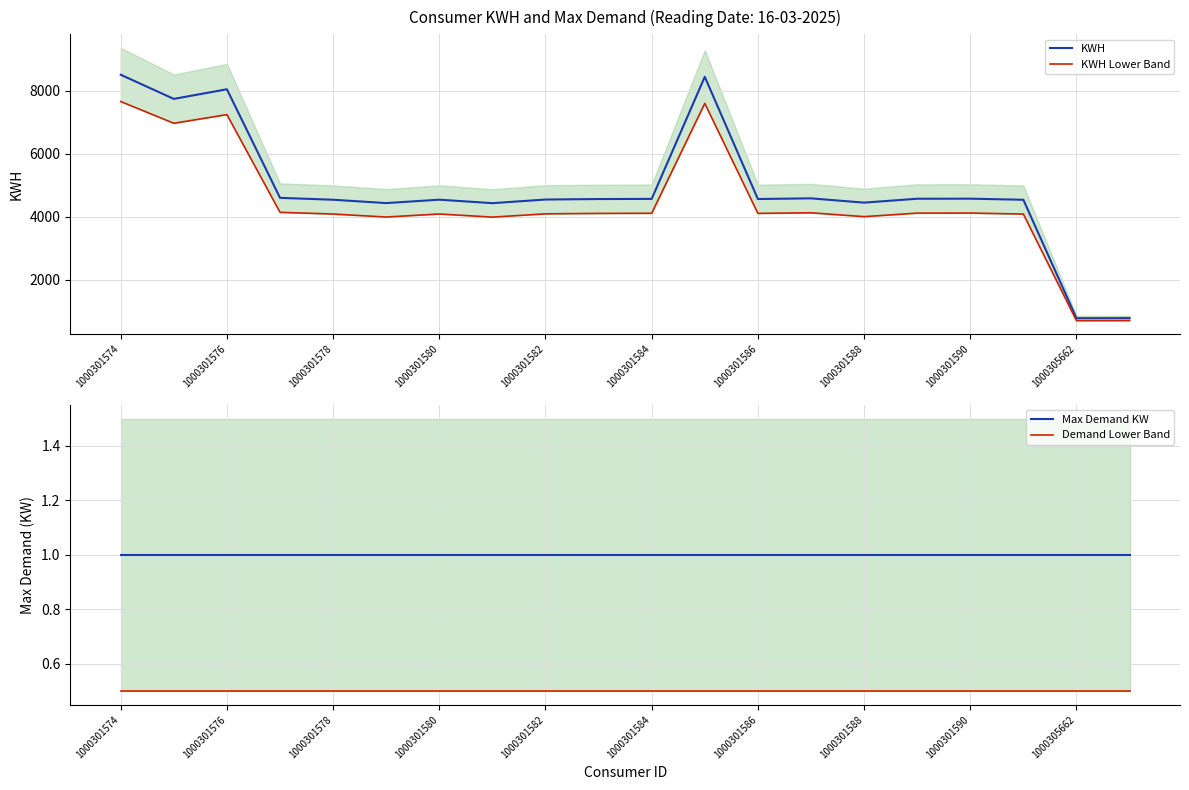

The value of KWH at 1000301576 is 3492. True or false?

False